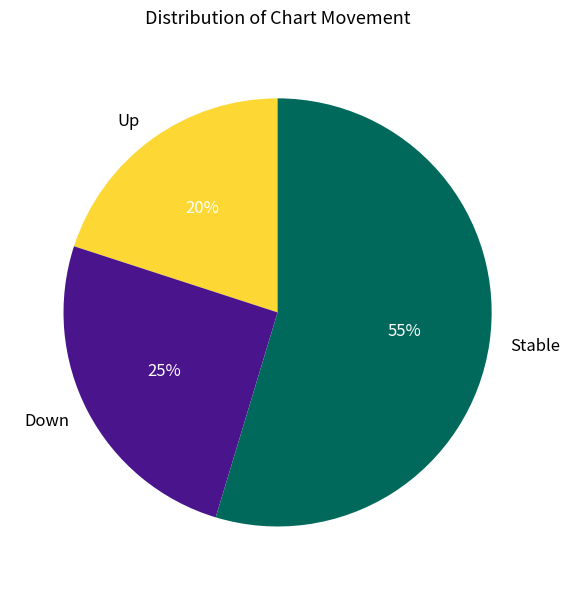

What percentage is the Up slice, to the nearest percent?

20%